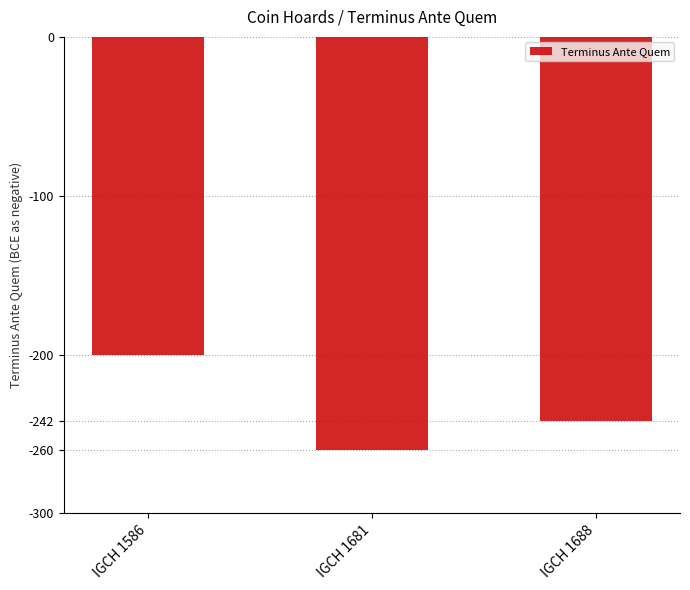

The chart shows a value of -242 at IGCH 1688. True or false?

True